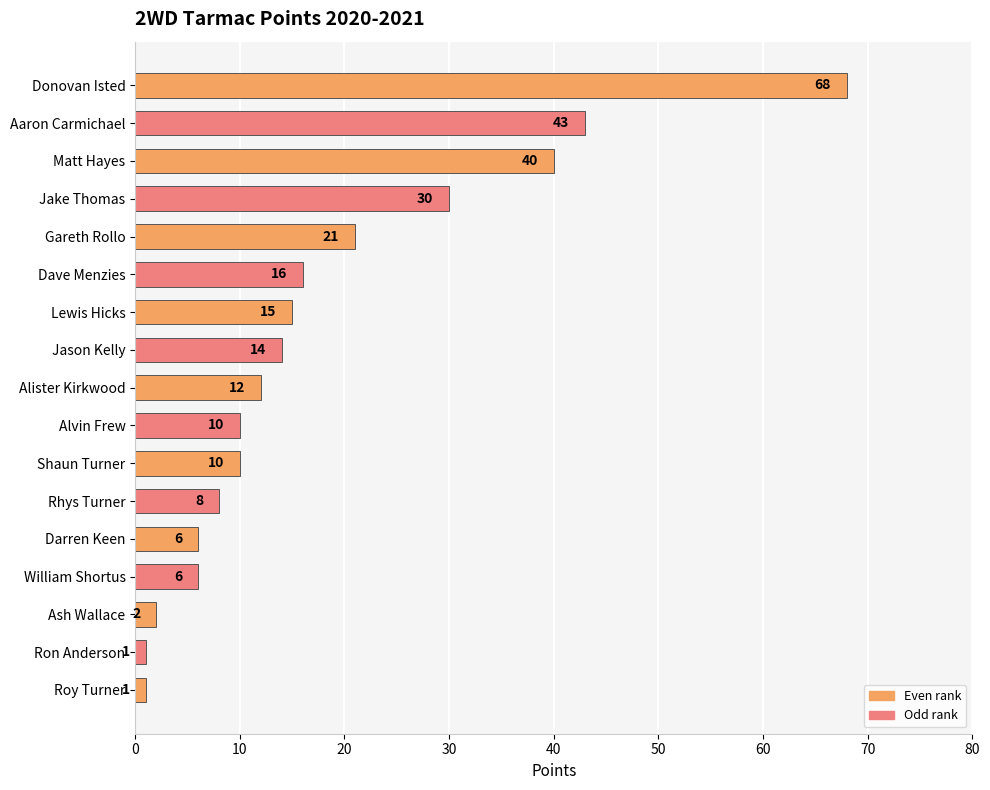

The chart shows a value of 14 at Jason Kelly. True or false?

True